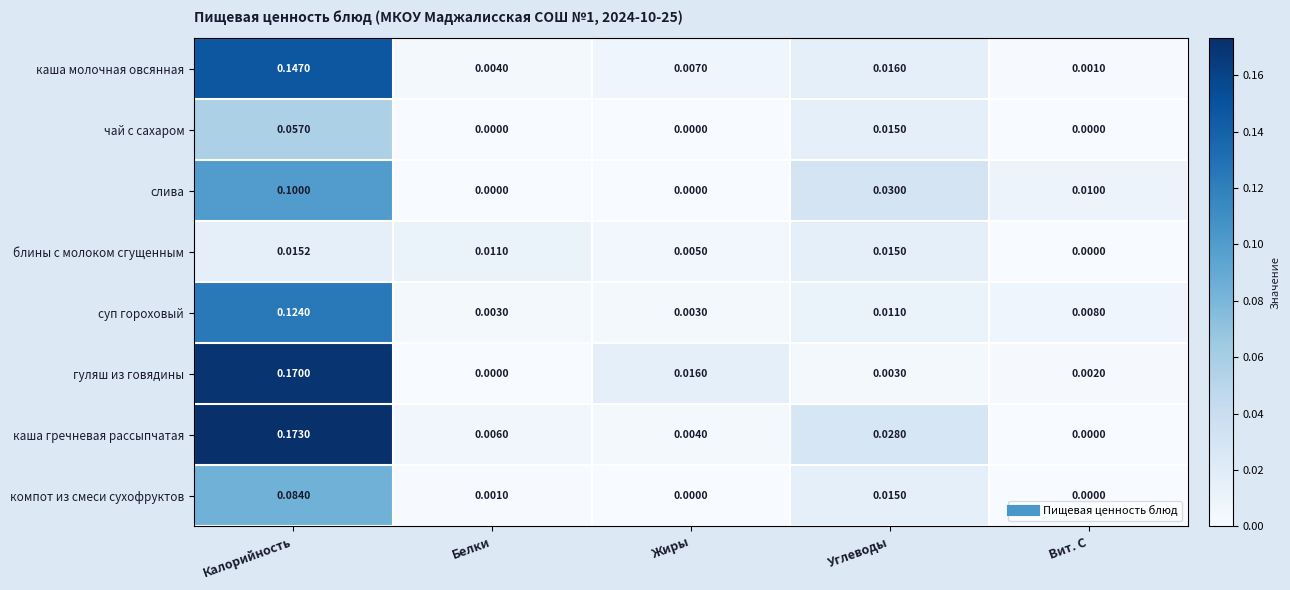

Which series changed the most between Калорийность and Углеводы?

гуляш из говядины